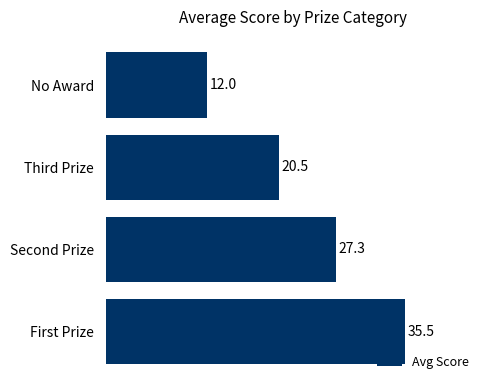

What is the difference between the maximum and minimum values?

23.5